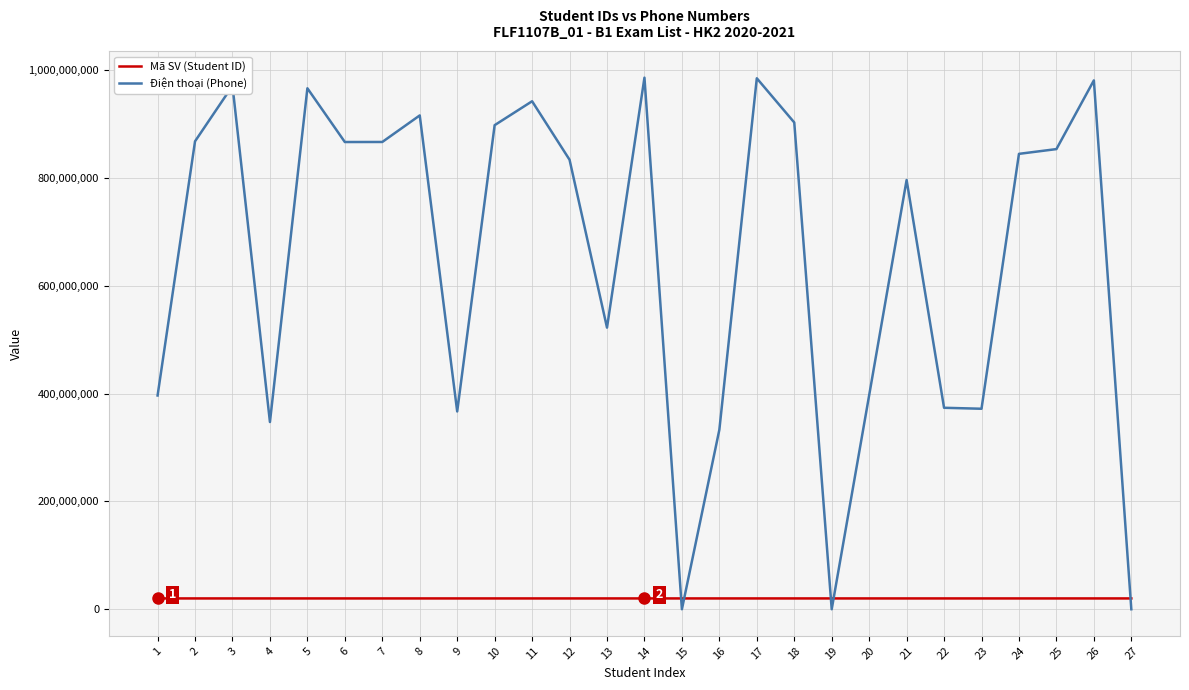

Which series has the largest total across all categories?

Điện thoại (Phone)